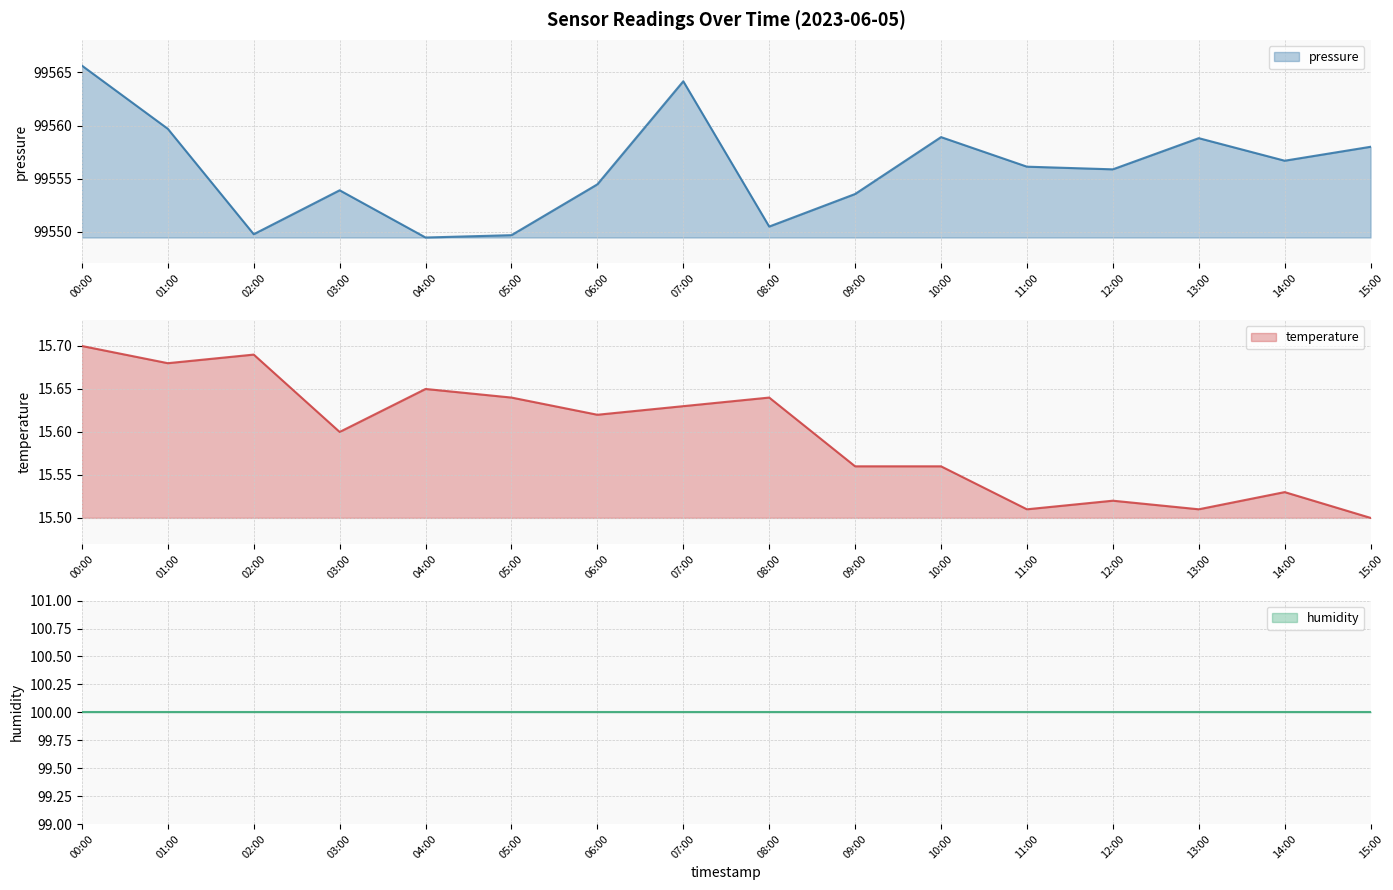

What is the sum of all temperature values?

249.5